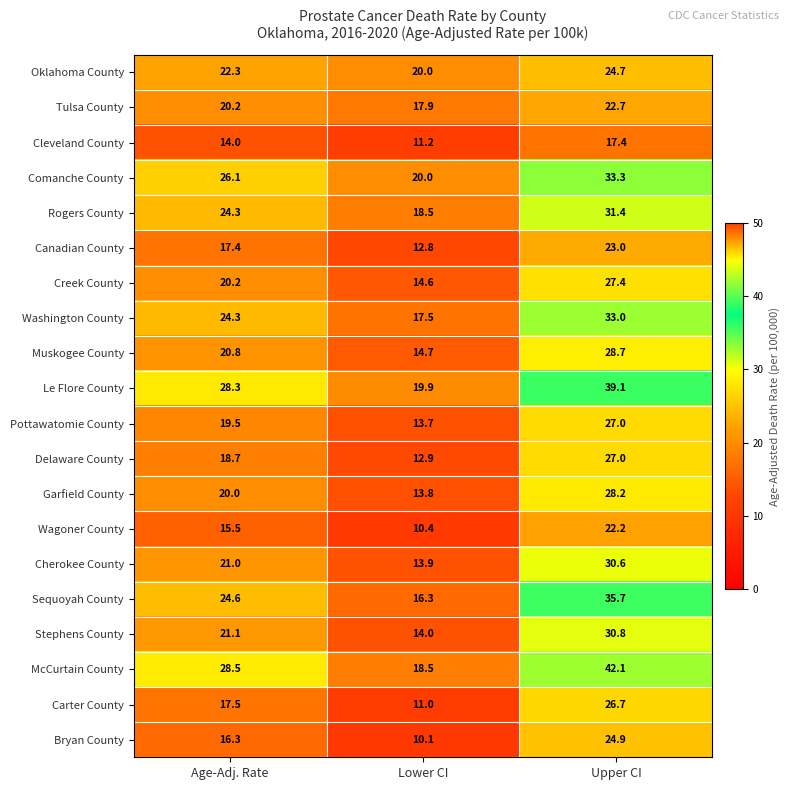

List the labels in order of Sequoyah County value, smallest first.

Lower CI, Age-Adj. Rate, Upper CI